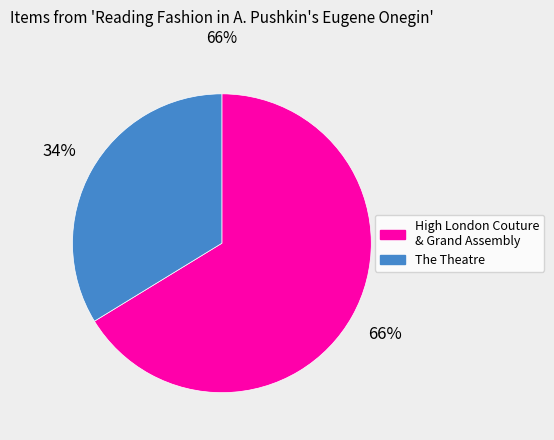

What is the ratio of the value at The Theatre to the value at High London Couture & Grand Assembly?

0.5